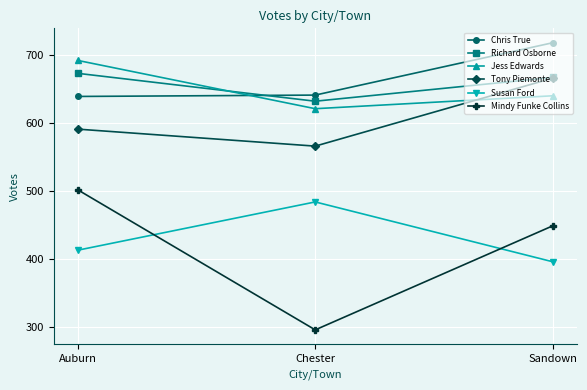

What is the sum of the Chris True values at Auburn and Sandown?

1357